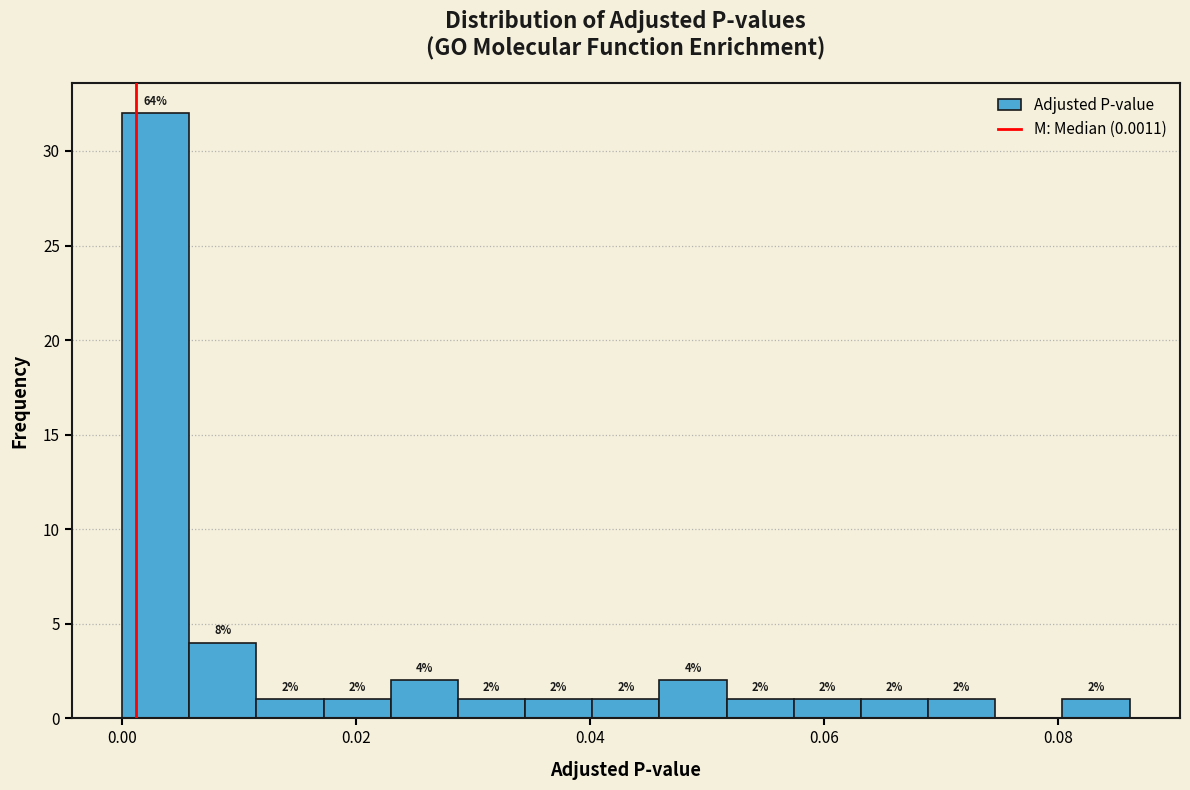

Read against the x-axis, roughly where is the centre of the tallest bar?

0.002